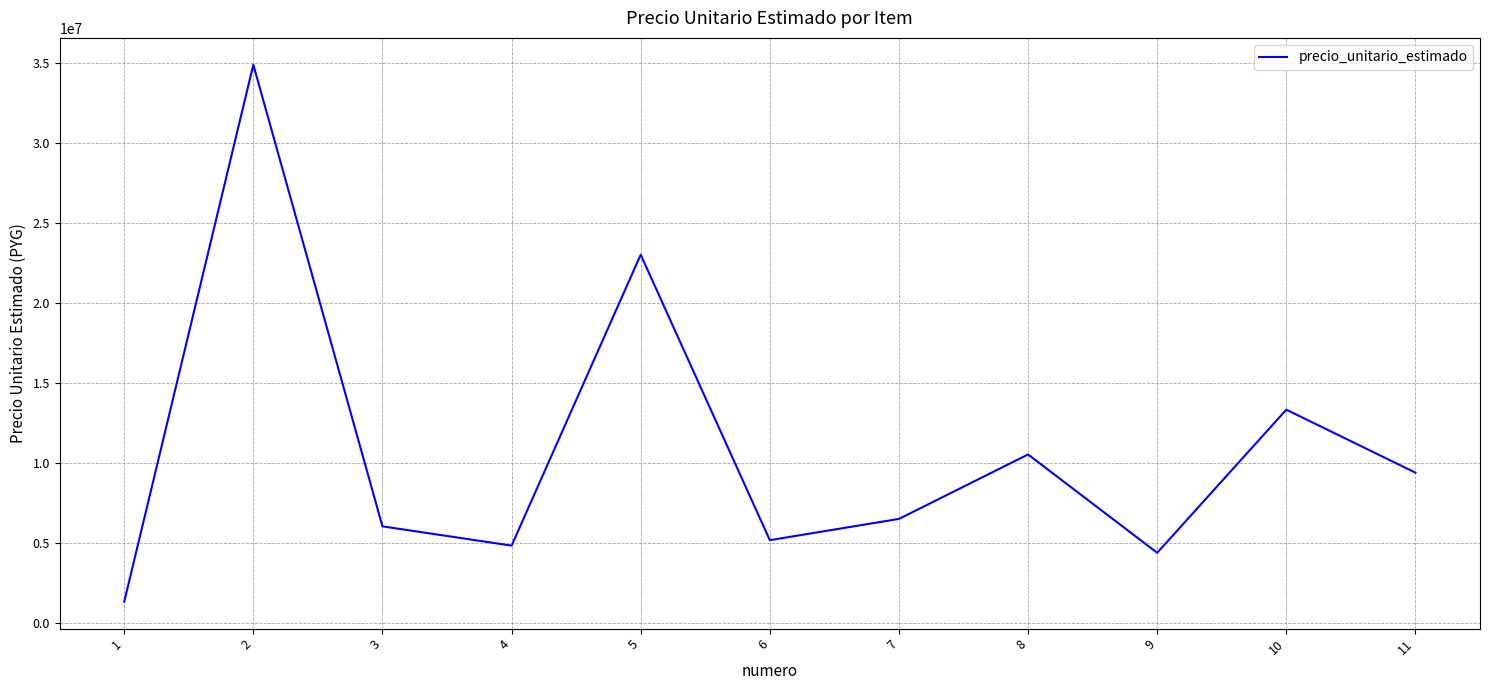

Read the value at 11, to the nearest 10.

9392200